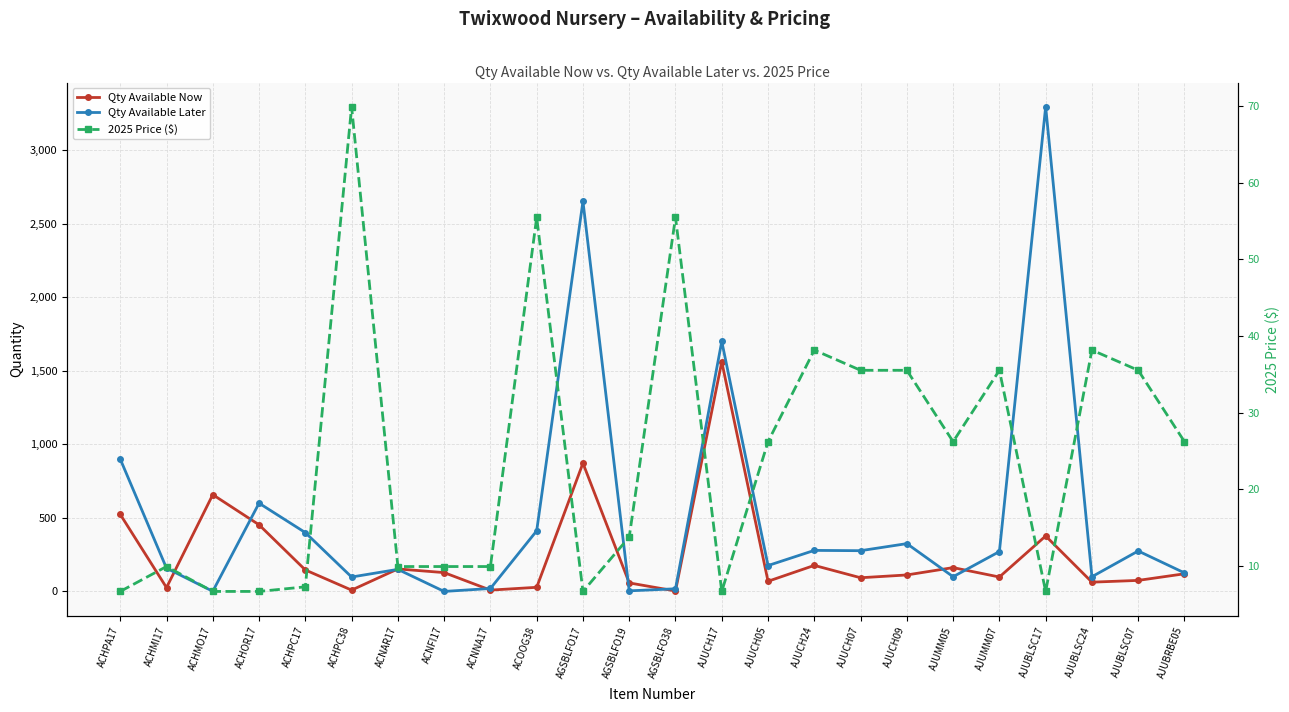

Reading left to right, what are all the values shown in this chart?

Qty Available Now: ACHPA17=524.0	ACHMI17=26.0	ACHMO17=658.0	ACHOR17=453.0	ACHPC17=146.0	ACHPC38=9.0	ACNAR17=153.0	ACNFI17=128.0	ACNNA17=9.0	ACOOG38=28.0	AGSBLFO17=872.0	AGSBLFO19=58.0	AGSBLFO38=3.0	AJUCH17=1561.0	AJUCH05=69.0	AJUCH24=177.0	AJUCH07=93.0	AJUCH09=112.0	AJUMM05=162.0	AJUMM07=98.0	AJUBLSC17=377.0	AJUBLSC24=63.0	AJUBLSC07=75.0	AJUBRBE05=120.0
Qty Available Later: ACHPA17=900.0	ACHMI17=158.0	ACHMO17=1.0	ACHOR17=600.0	ACHPC17=400.0	ACHPC38=98.0	ACNAR17=150.0	ACNFI17=0.0	ACNNA17=20.0	ACOOG38=412.0	AGSBLFO17=2652.0	AGSBLFO19=4.0	AGSBLFO38=18.0	AJUCH17=1700.0	AJUCH05=176.0	AJUCH24=279.0	AJUCH07=277.0	AJUCH09=325.0	AJUMM05=100.0	AJUMM07=271.0	AJUBLSC17=3295.0	AJUBLSC24=100.0	AJUBLSC07=275.0	AJUBRBE05=126.0
2025 Price ($): ACHPA17=6.7	ACHMI17=9.9	ACHMO17=6.7	ACHOR17=6.7	ACHPC17=7.2	ACHPC38=69.9	ACNAR17=9.9	ACNFI17=9.9	ACNNA17=9.9	ACOOG38=55.5	AGSBLFO17=6.7	AGSBLFO19=13.8	AGSBLFO38=55.5	AJUCH17=6.7	AJUCH05=26.2	AJUCH24=38.2	AJUCH07=35.5	AJUCH09=35.5	AJUMM05=26.2	AJUMM07=35.5	AJUBLSC17=6.7	AJUBLSC24=38.2	AJUBLSC07=35.5	AJUBRBE05=26.2